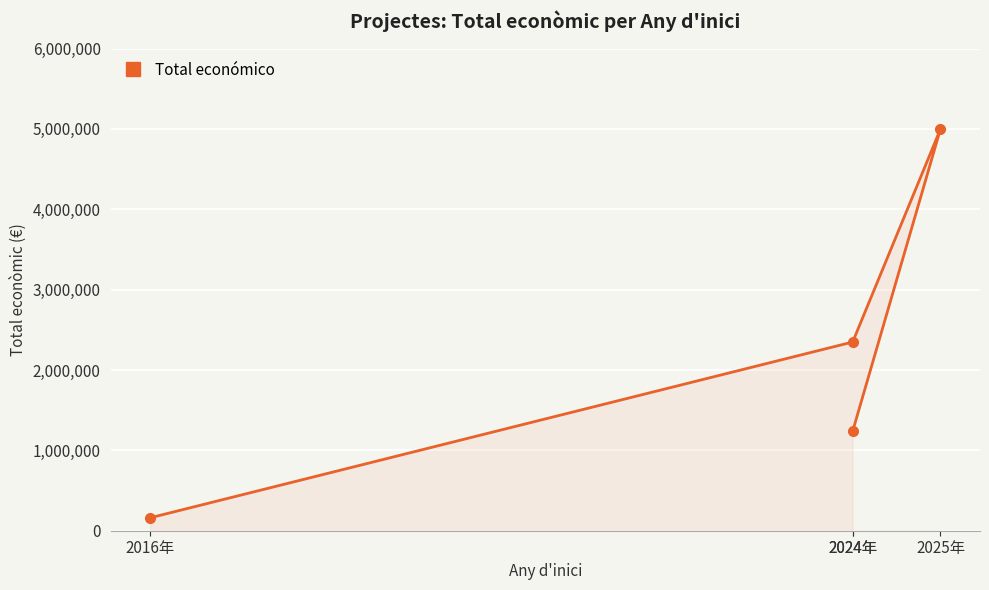

Rank the categories by value from highest to lowest.

2025年, 2024年, 2024年, 2016年